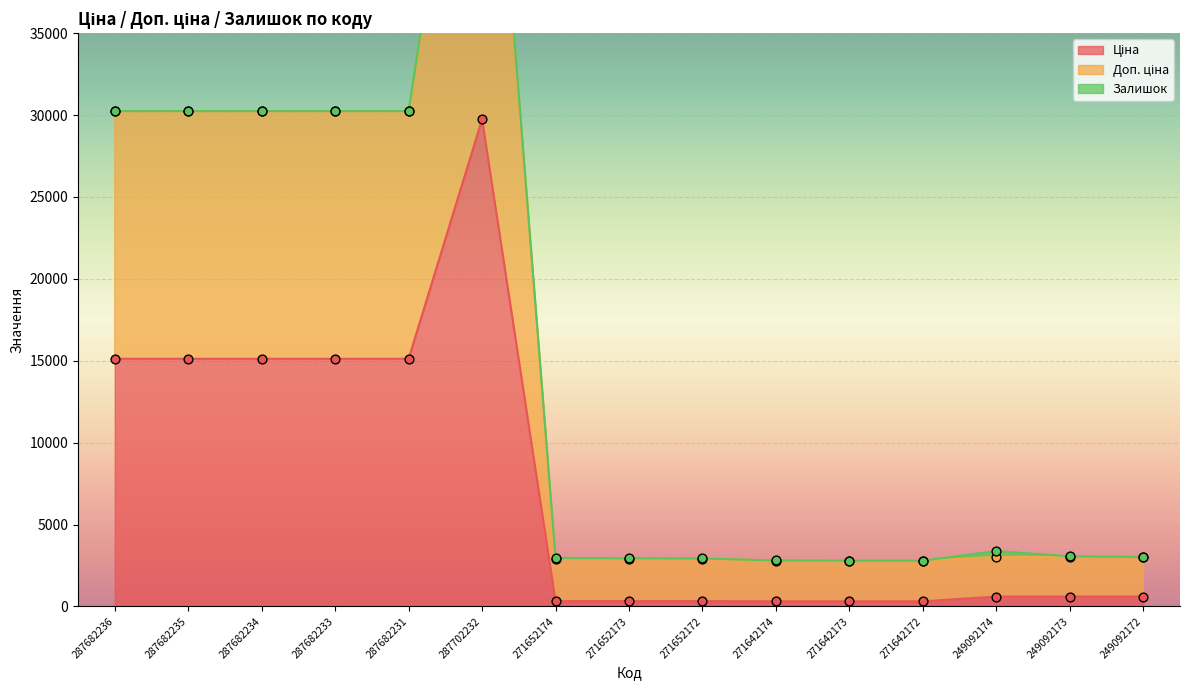

At how many categories does at least one series exceed 13200?

6